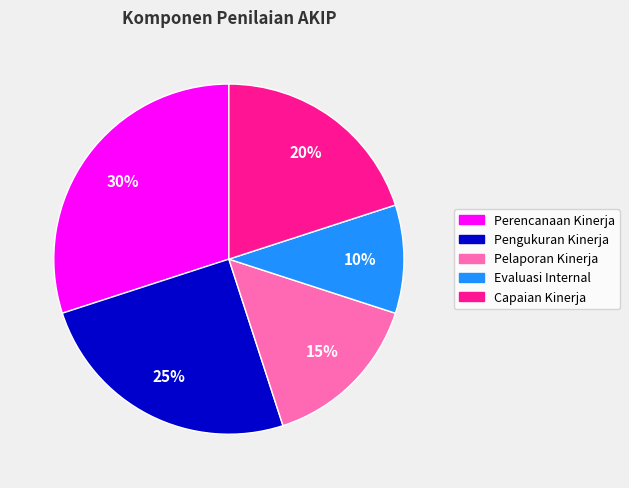

Is it true that Pelaporan Kinerja is 1% of the pie?

False